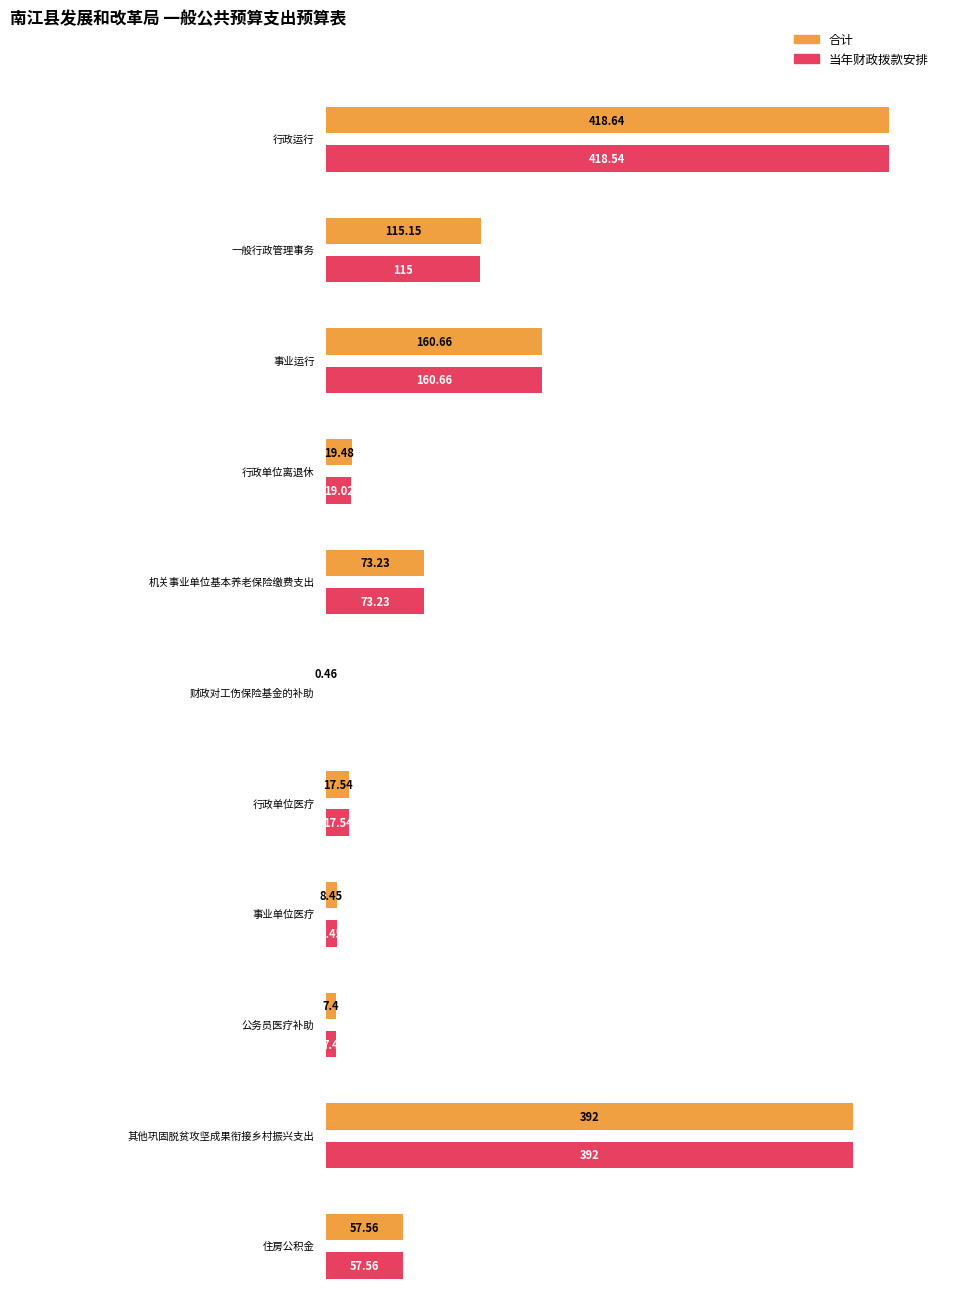

Rank the series by their maximum value, from lowest to highest.

当年财政拨款安排, 合计